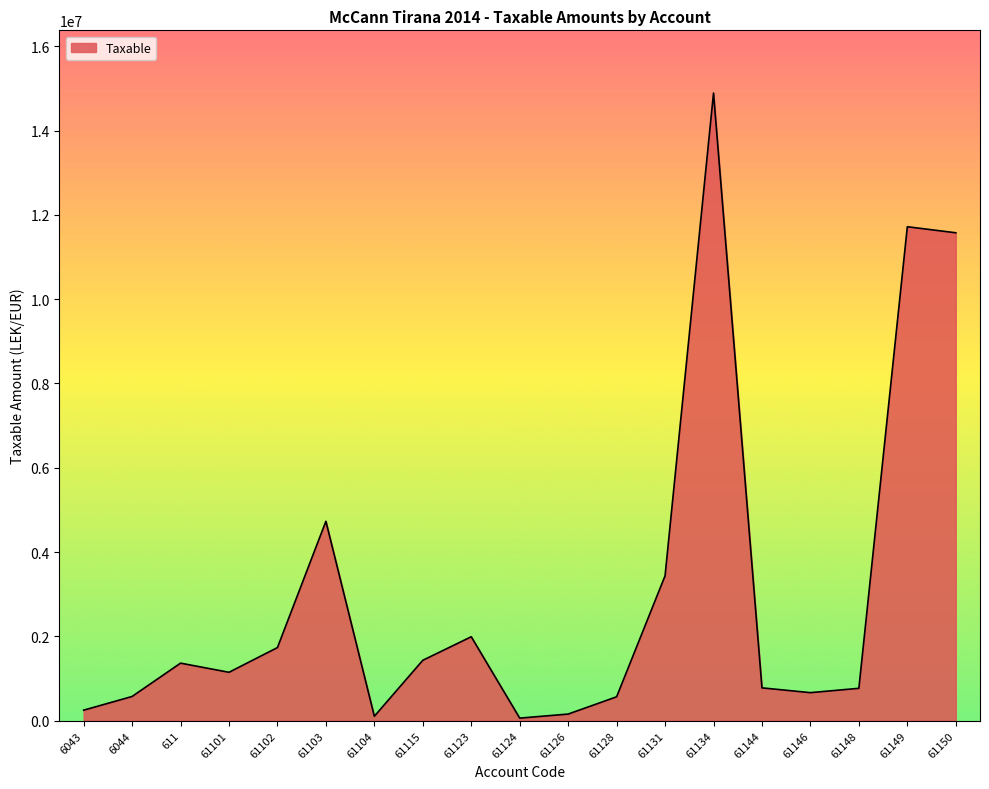

What is the change in value from 61101 to 61131?

+2288944.8